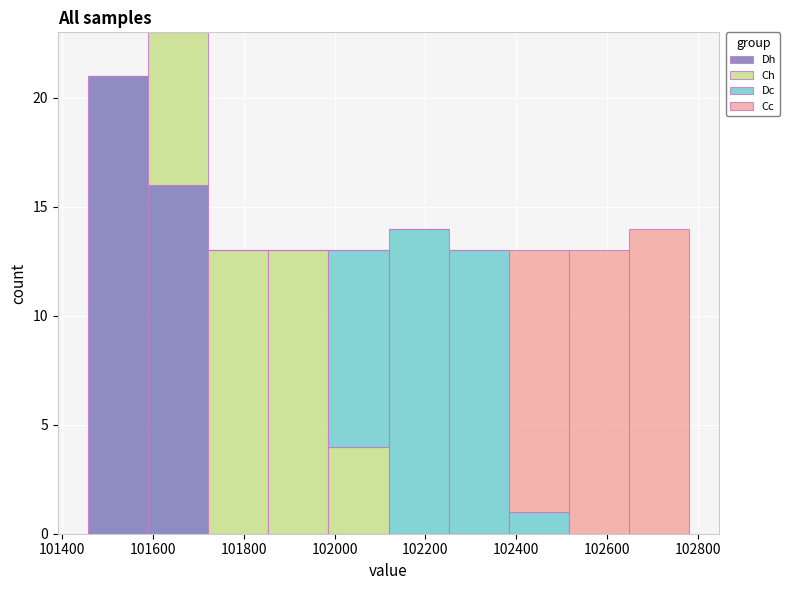

Reading left to right, list every stacked bar in this chart as the range it spans on the x-axis followed by its total height. Neither the bar edges nor the heights are printed on the chart, so give them approximately, as read against the axes.

101460 to 101580: 21
101580 to 101720: 23
101720 to 101860: 13
101860 to 101980: 13
101980 to 102120: 13
102120 to 102260: 14
102260 to 102380: 13
102380 to 102520: 13
102520 to 102640: 13
102640 to 102780: 14